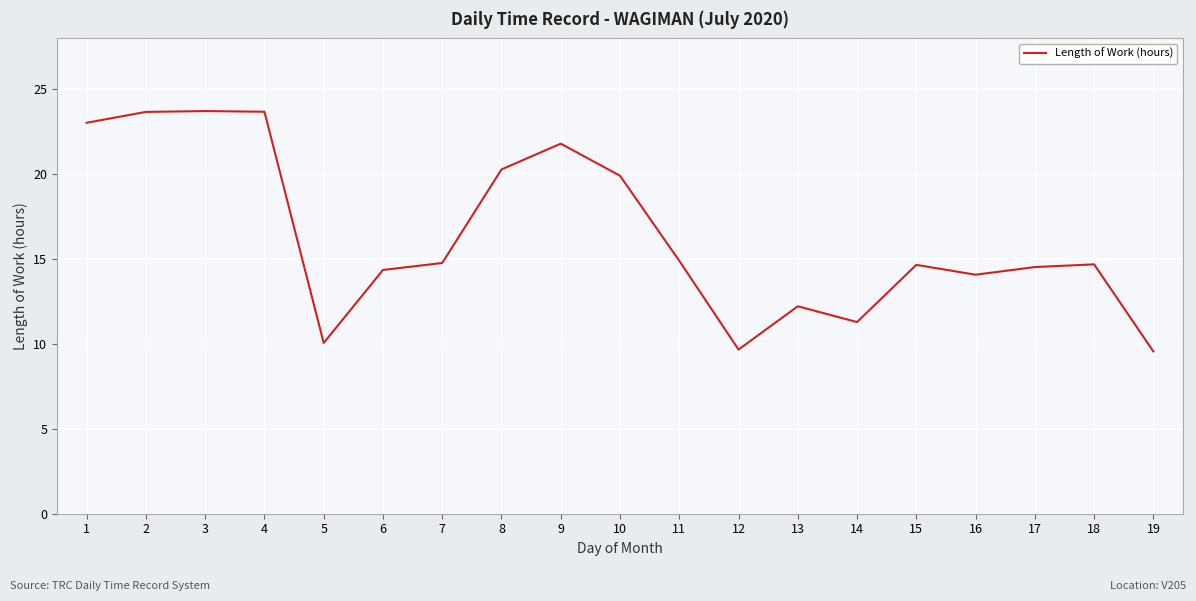

What is the minimum value shown in the chart?

9.6